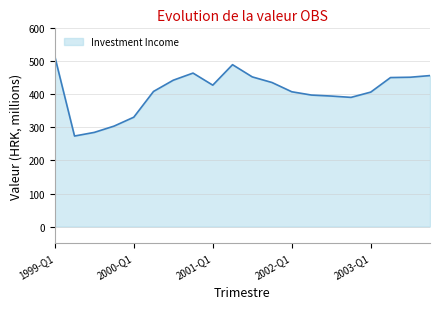

What is the difference between the maximum and minimum values?

241.0